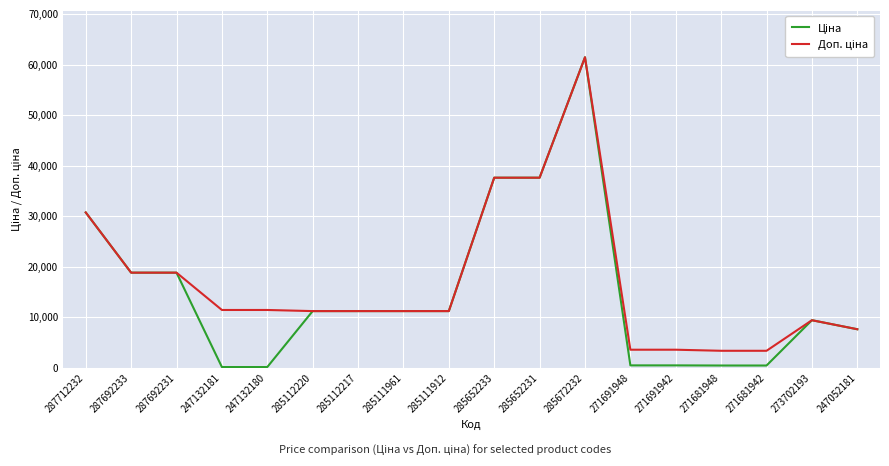

At which category is the sum across all series the highest?

285672232